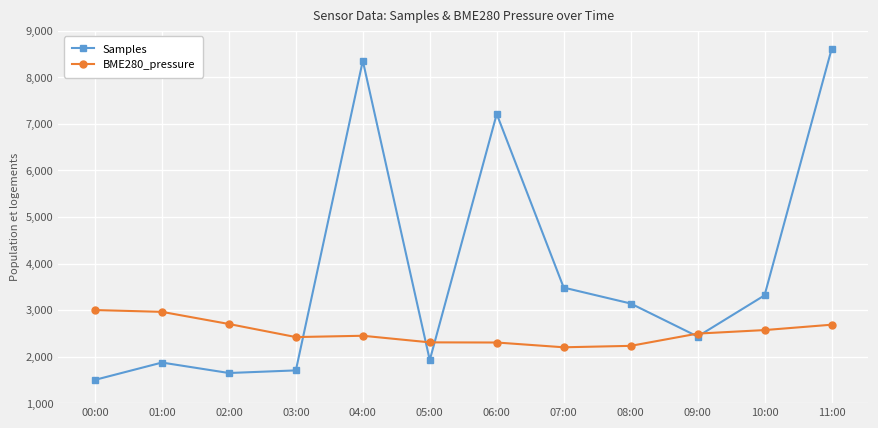

How many lines are shown in the chart?

2